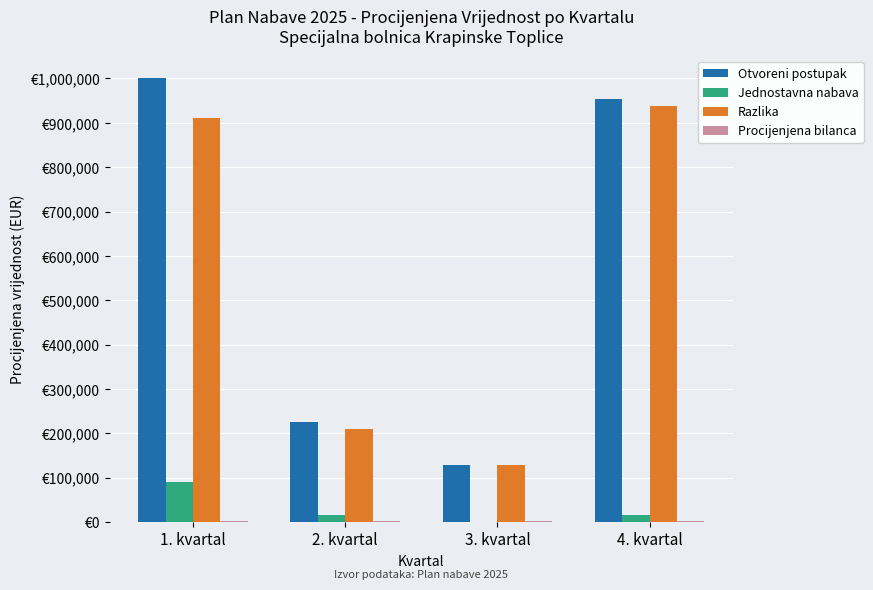

Where is Procijenjena bilanca nearest to the value 2325?

3. kvartal